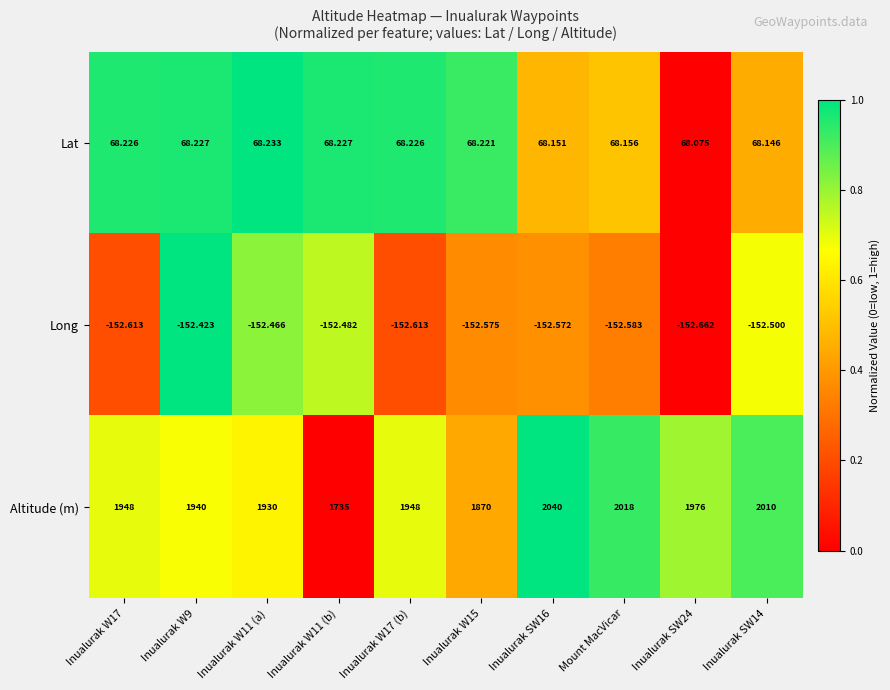

Is the value of Long at Inualurak W15 greater than the value of Lat at Inualurak SW16?

No